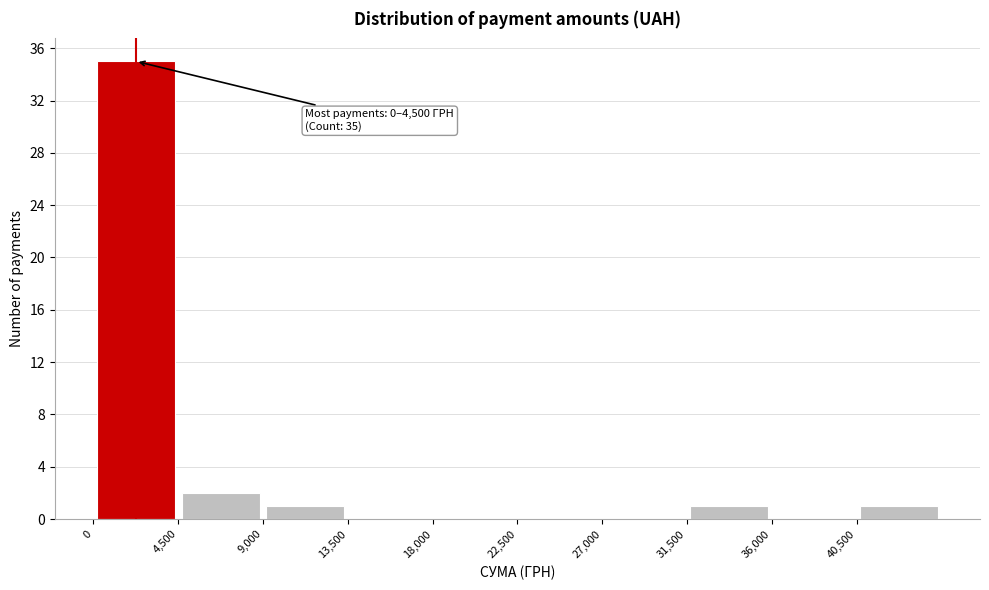

Over which range of the x-axis is the bar tallest?

0 to 4500